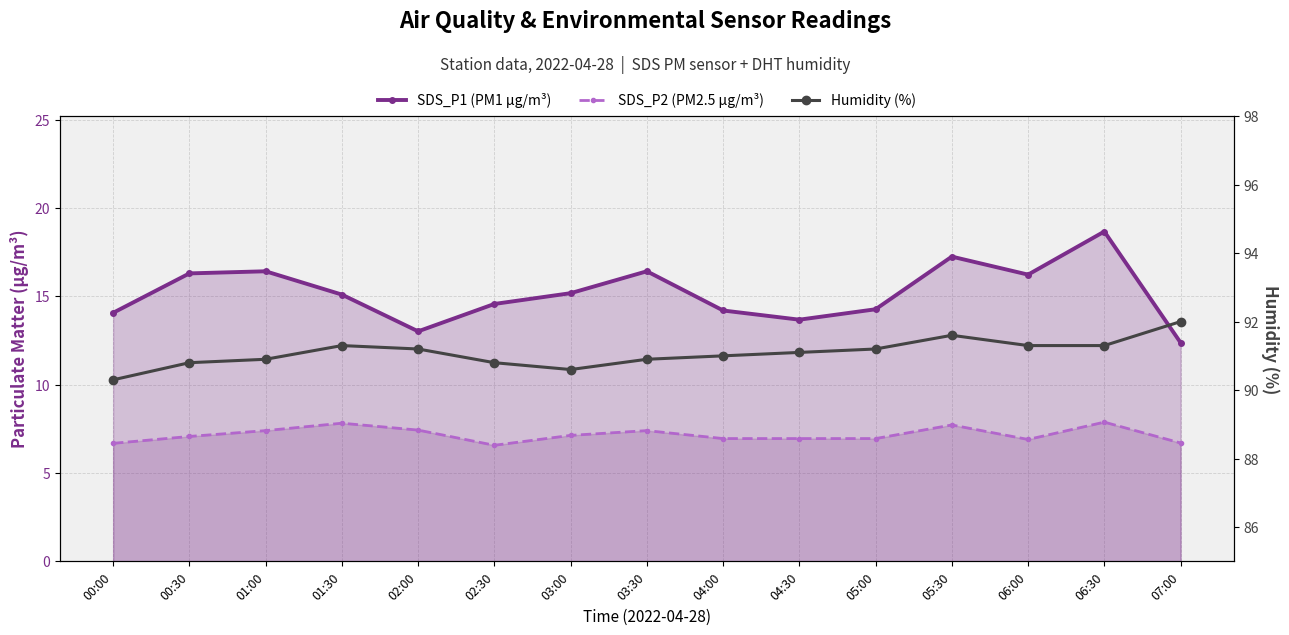

List the series in order of their peak value, lowest first.

SDS_P2 (PM2.5), SDS_P1 (PM1), Humidity (%)